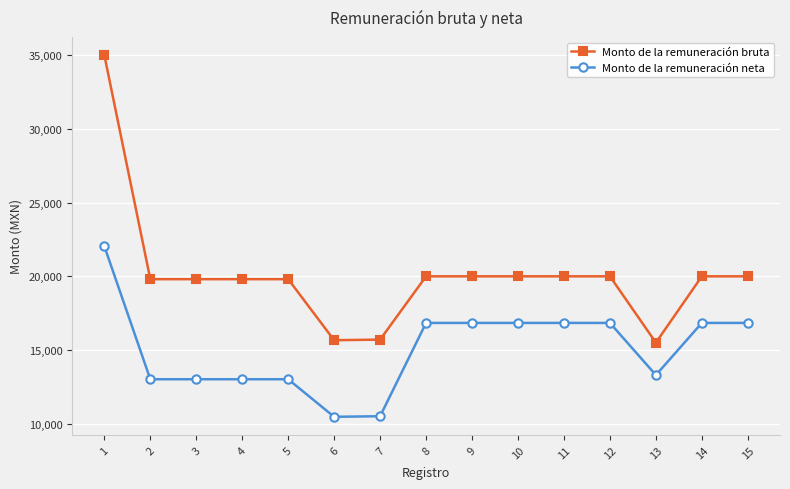

What value does the Monto de la remuneración bruta series have at 12?

20000.0